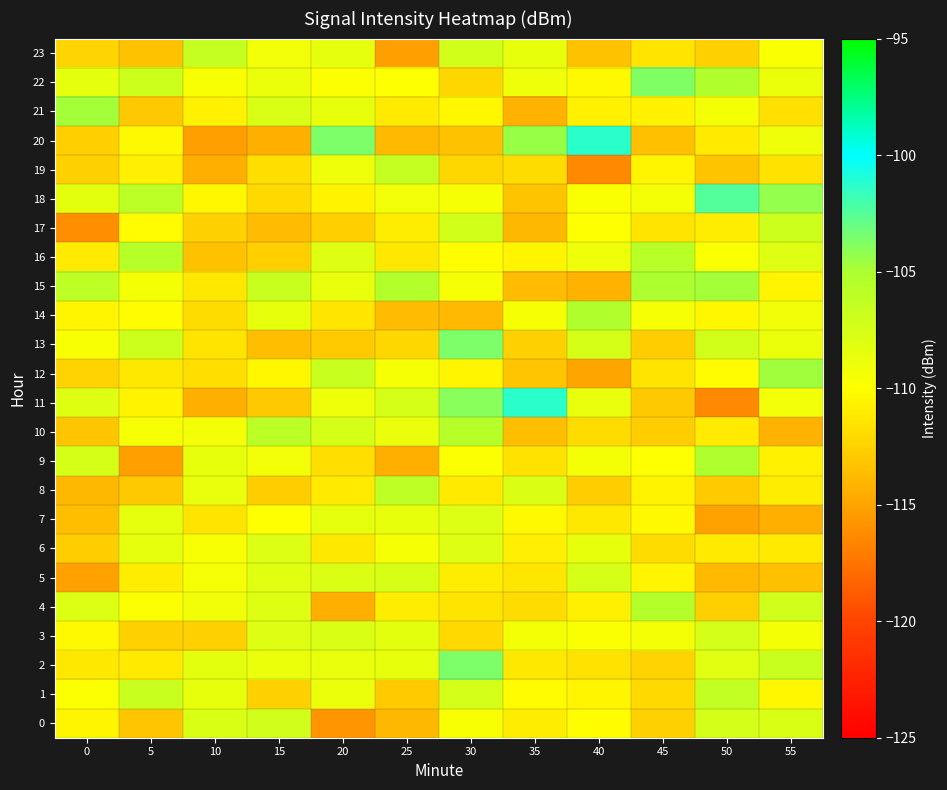

Which series has the largest total across all categories?

22